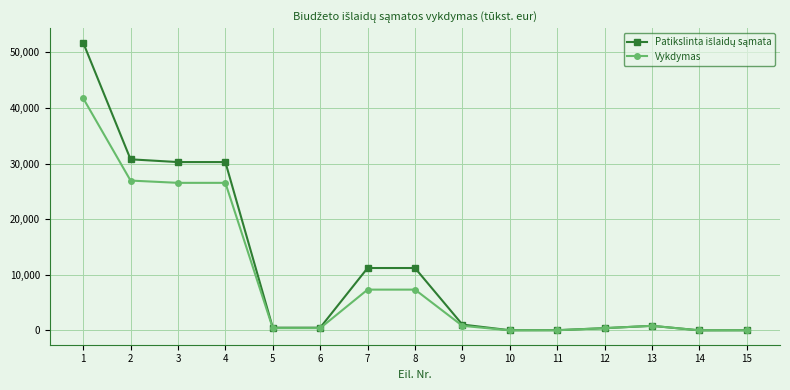

What is the highest value of the Vykdymas series?

41765.3